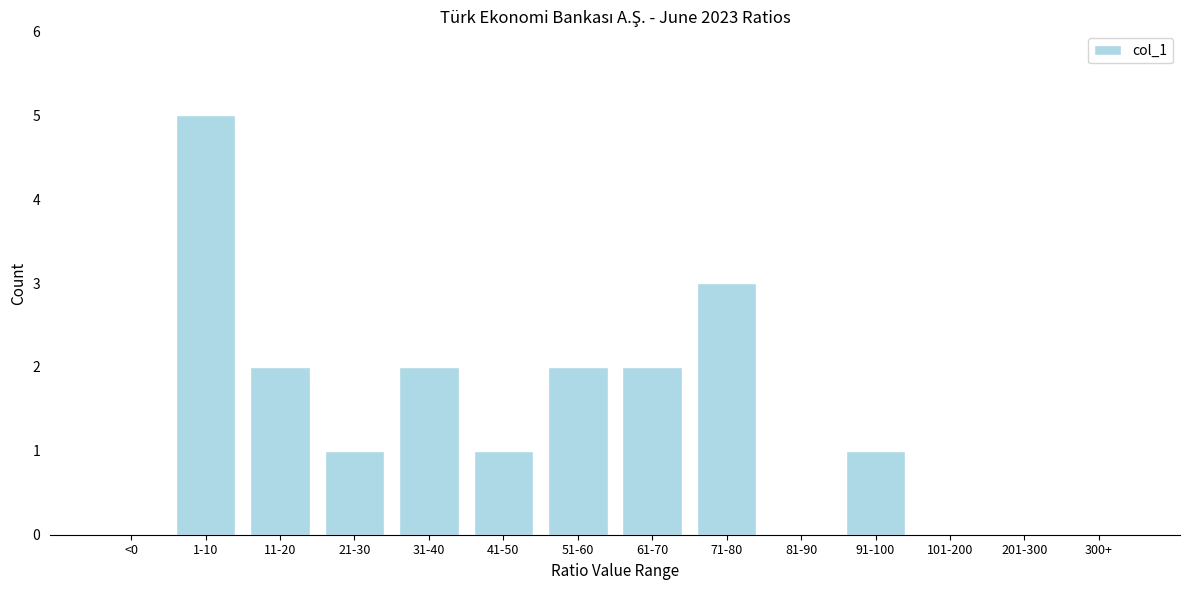

Reading right to left, transcribe all the data shown in this chart.

300+=0	201-300=0	101-200=0	91-100=1	81-90=0	71-80=3	61-70=2	51-60=2	41-50=1	31-40=2	21-30=1	11-20=2	1-10=5	<0=0